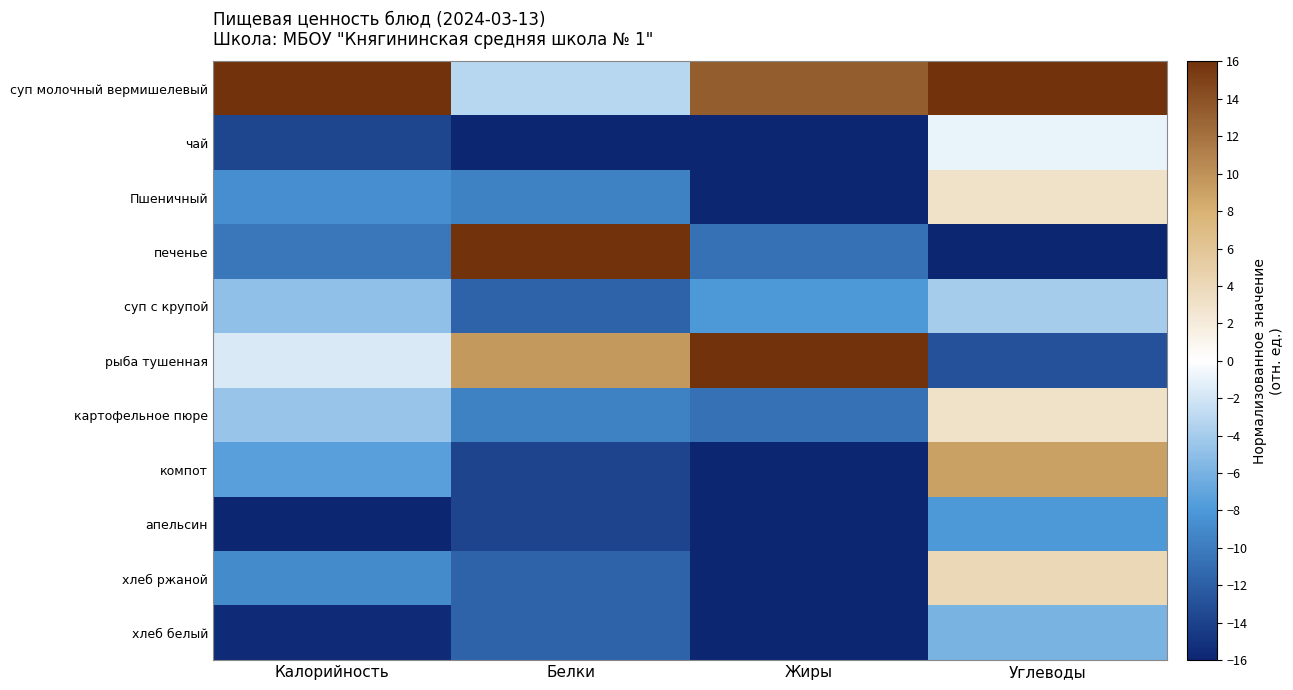

Which series has the largest range (max minus min)?

печенье